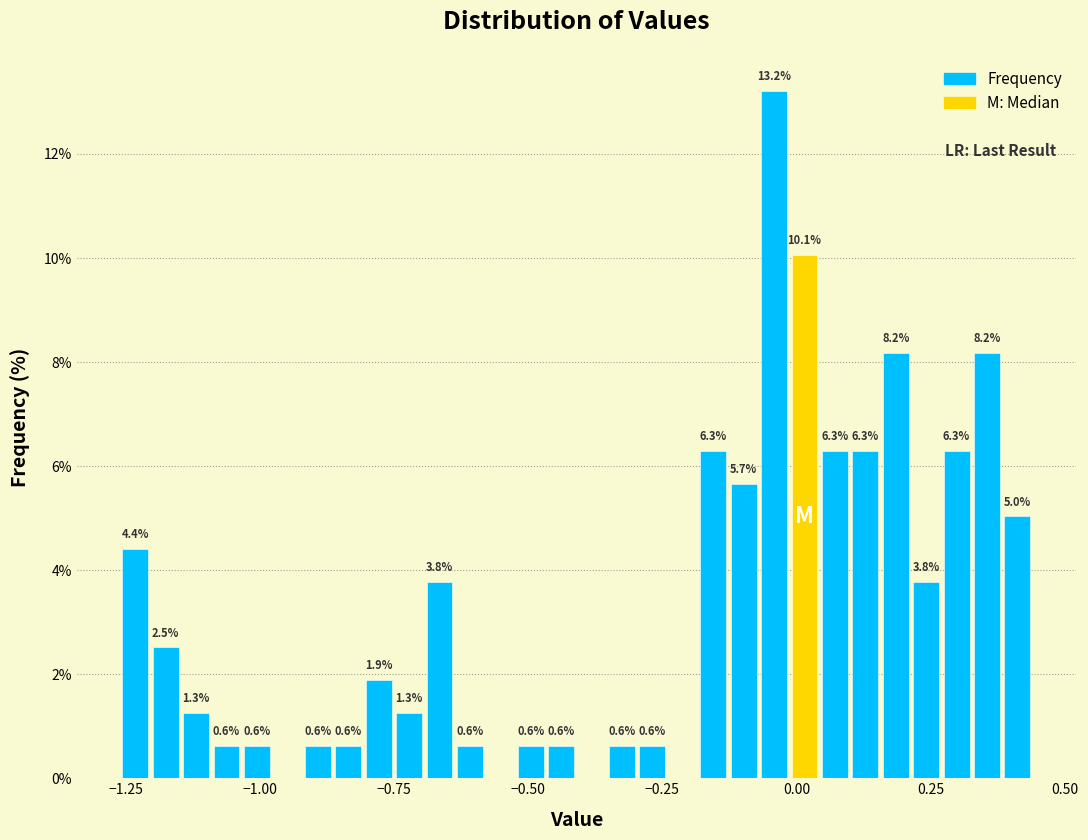

Read against the x-axis, roughly where is the centre of the tallest bar?

-0.05